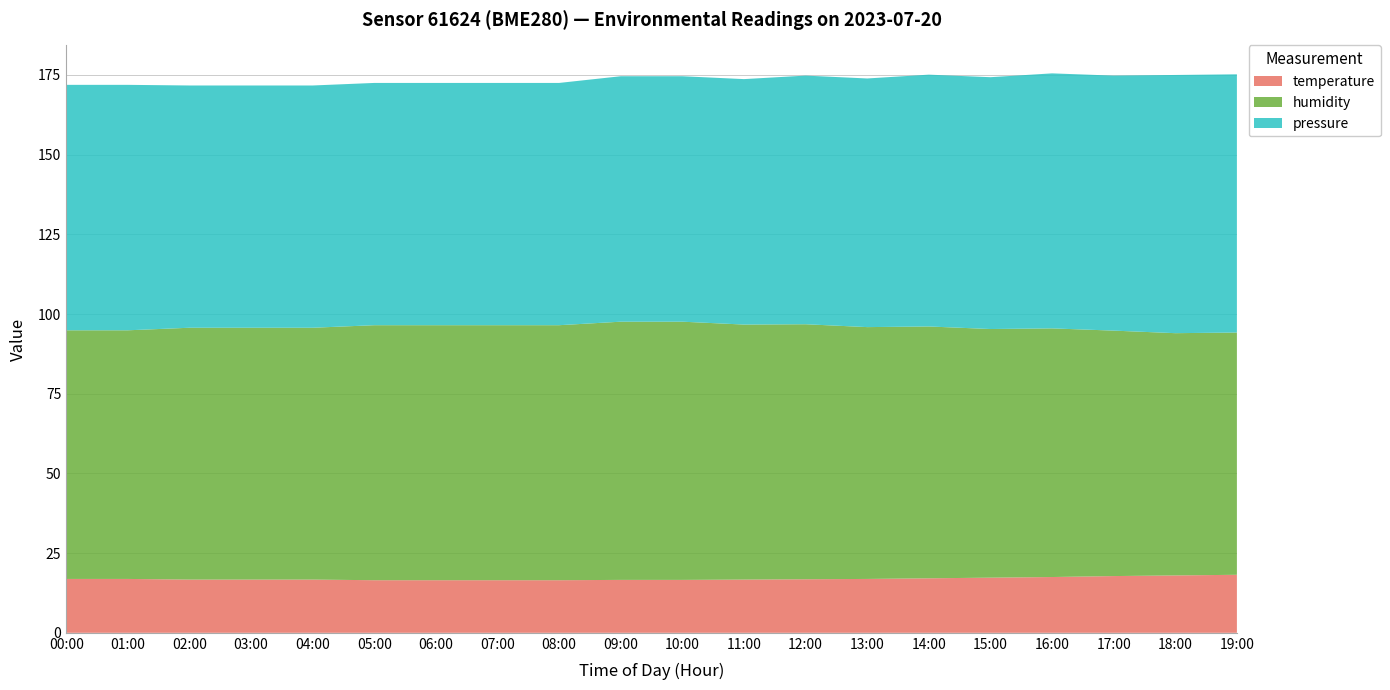

What is the total value across all series at 01:00?

171.9